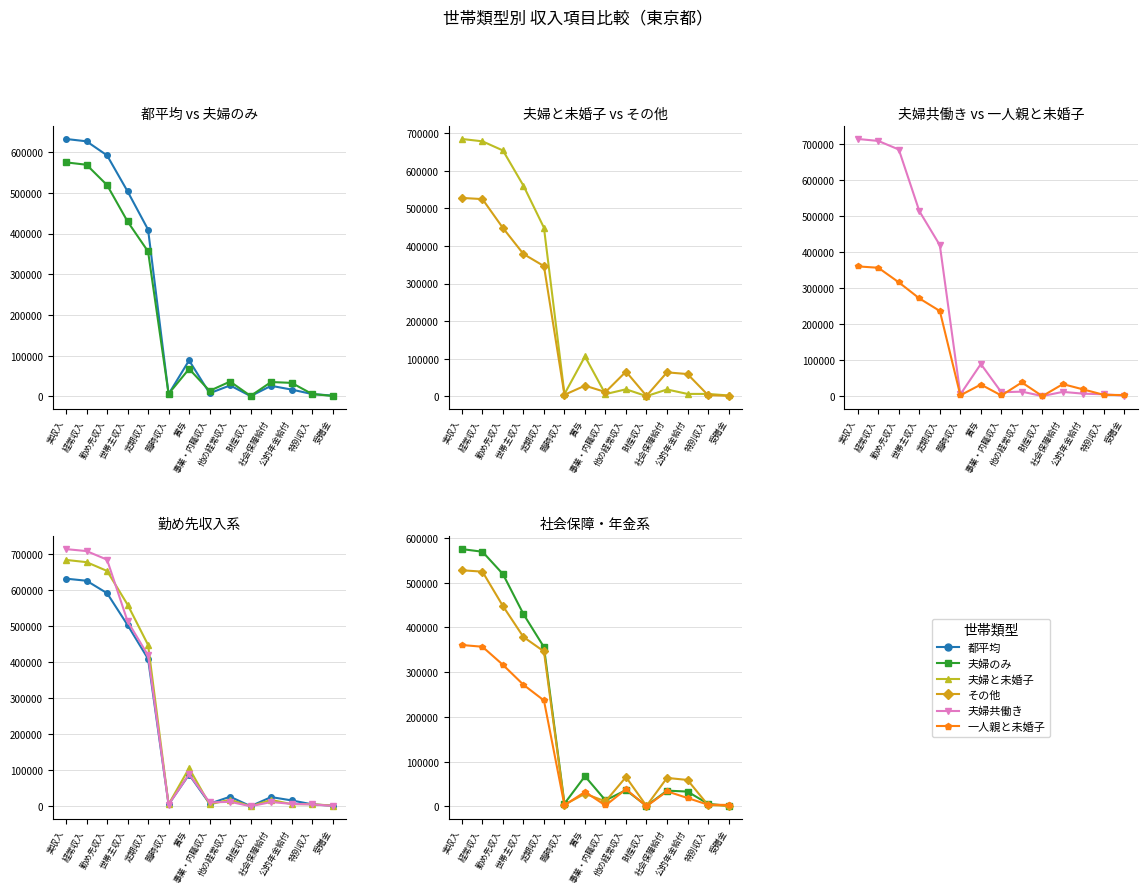

Which category has the lowest value in the 一人親と未婚子 series?

財産収入